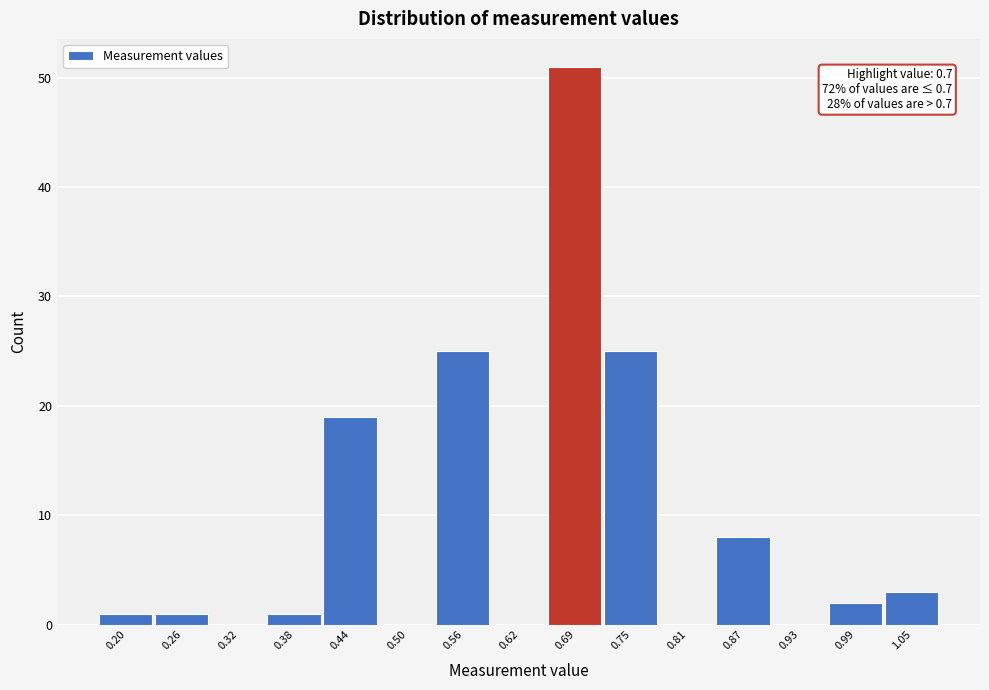

Reading right to left, what are all the values shown in this chart?

1.05=3	0.99=2	0.93=0	0.87=8	0.81=0	0.75=25	0.69=51	0.62=0	0.56=25	0.50=0	0.44=19	0.38=1	0.32=0	0.26=1	0.20=1